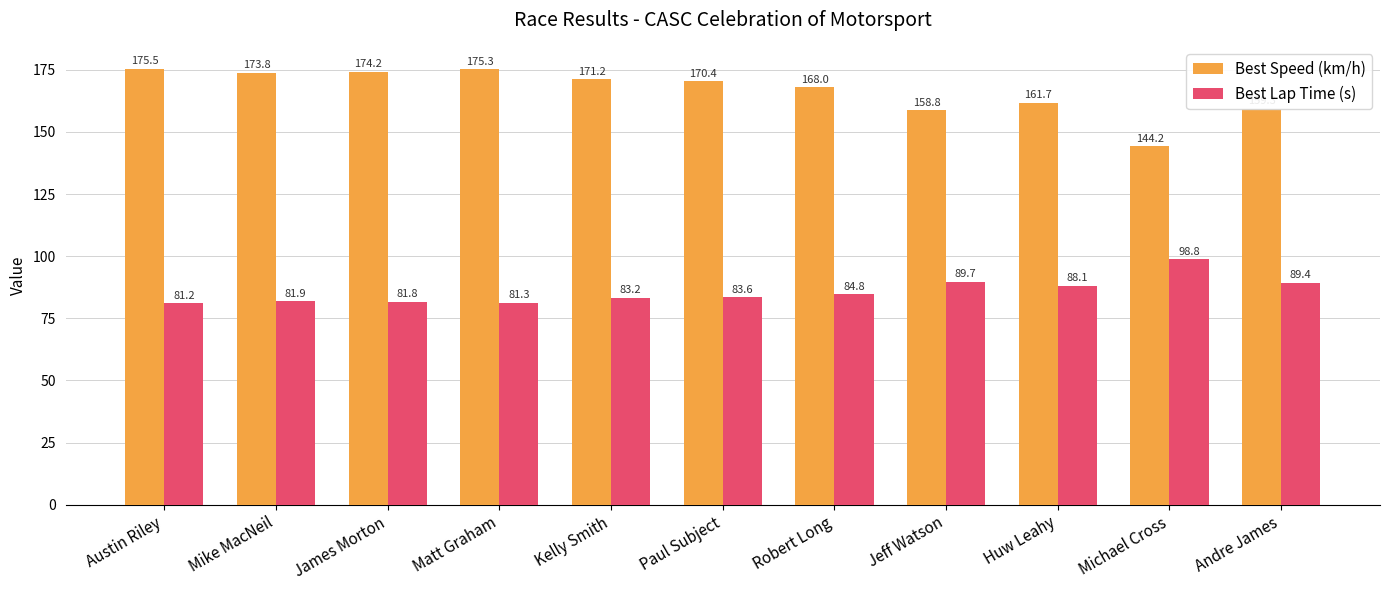

What is the smallest value displayed?

81.2